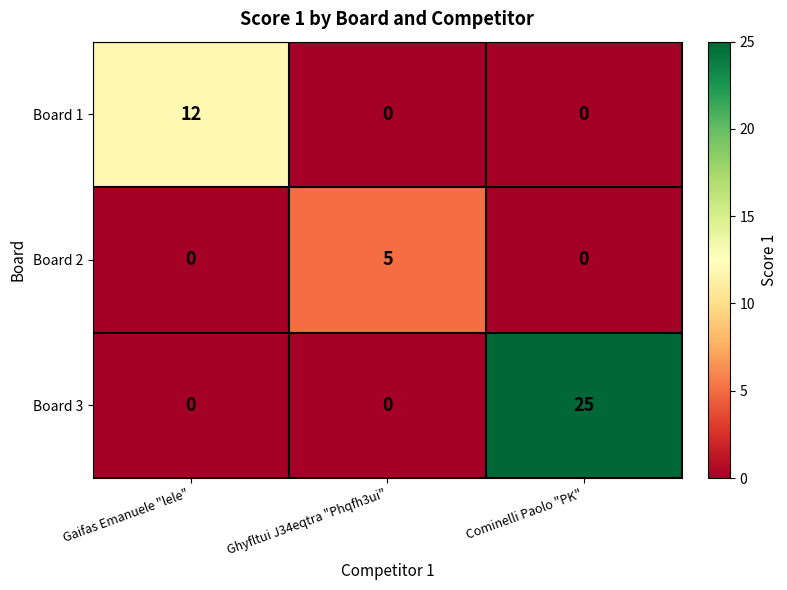

Which category has the highest value across all series?

Cominelli Paolo "PK"